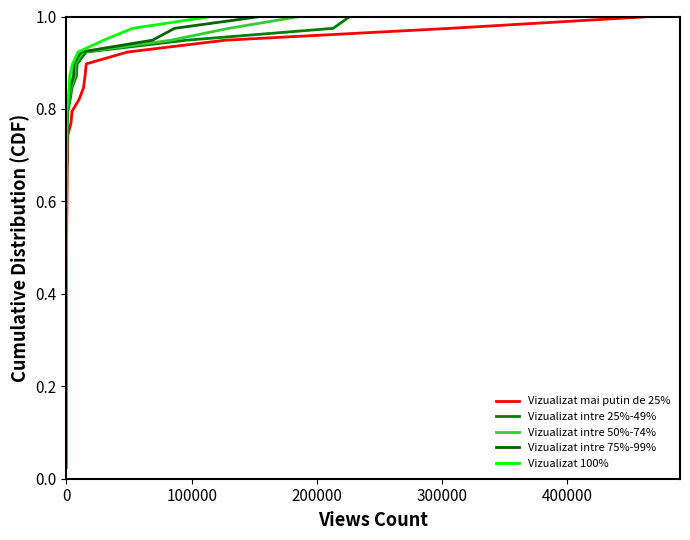

Count the number of categories in the chart.

39